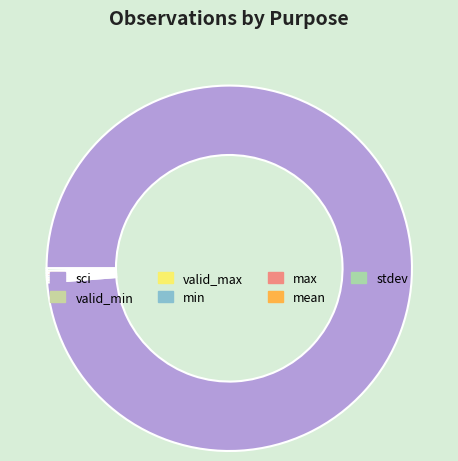

The max slice represents 12% of the pie. True or false?

False